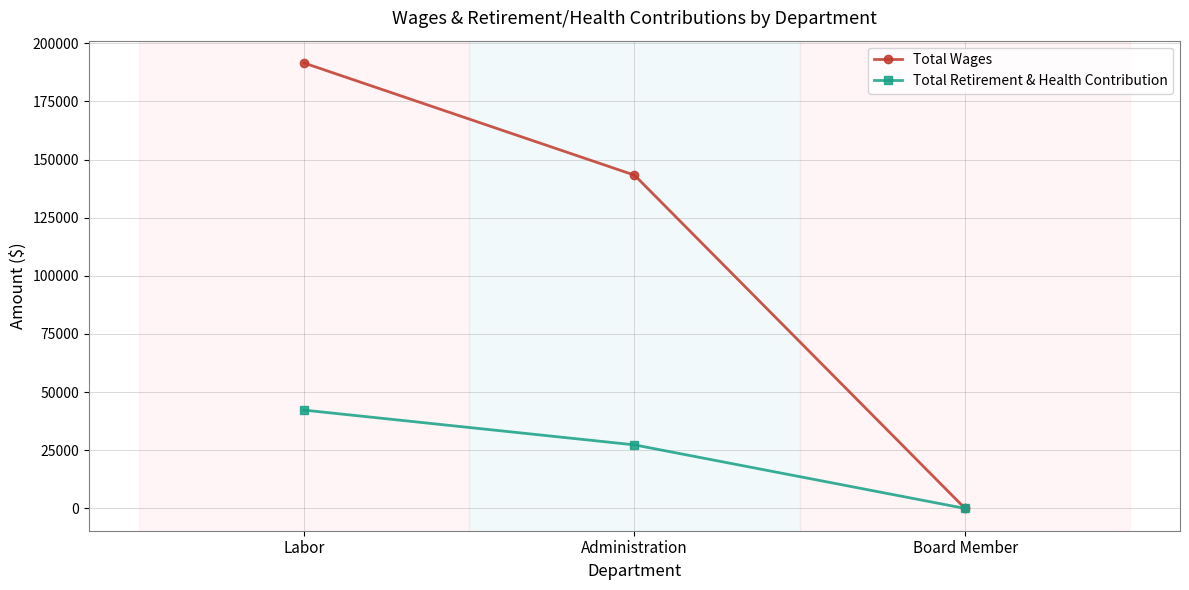

List the series in order of their overall mean, lowest first.

Total Retirement & Health Contribution, Total Wages